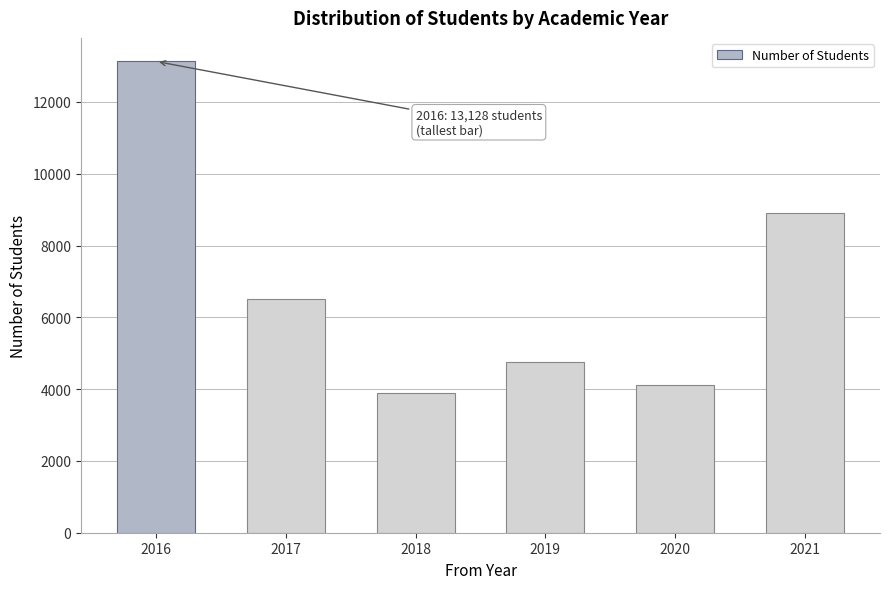

Reading left to right, extract all data points from this chart.

2016=13128	2017=6497	2018=3894	2019=4750	2020=4116	2021=8910